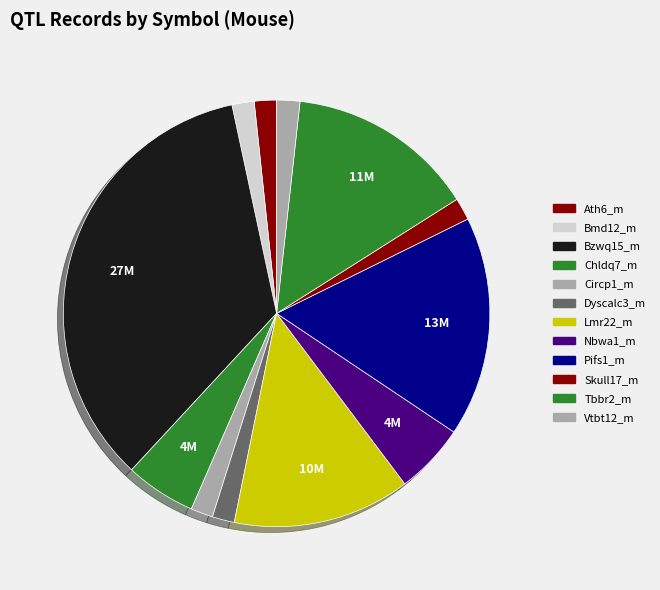

How many slices are in this pie chart?

12